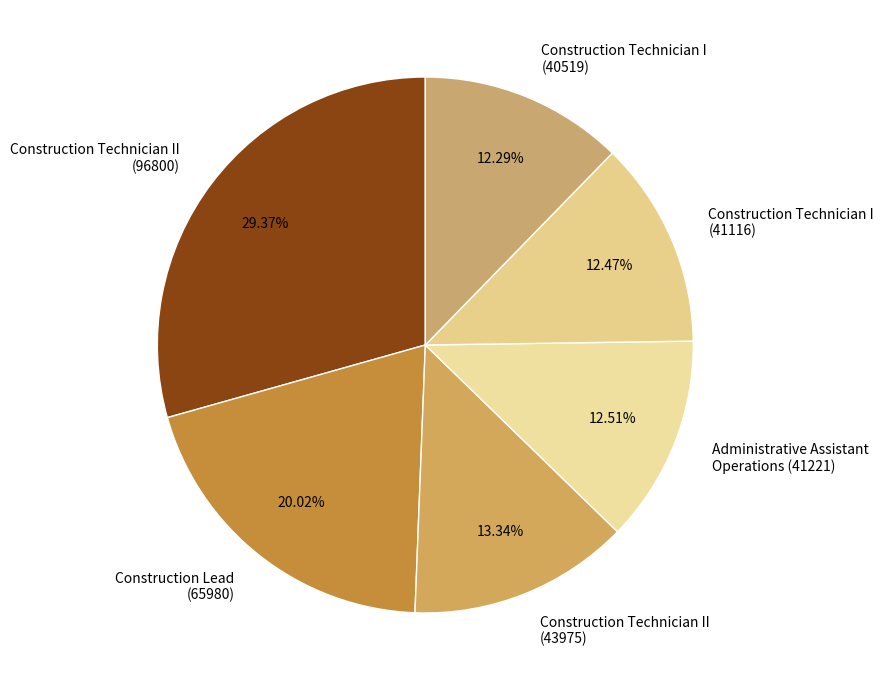

Combined, what portion of the pie is Construction Technician II (96800) and Construction Technician II (43975)?

42.7%